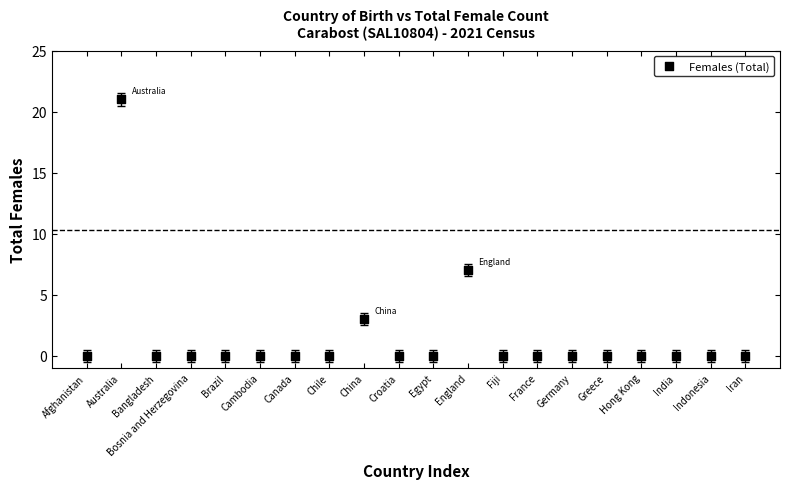

What Y value in the scatter plot is closest to 10?

7